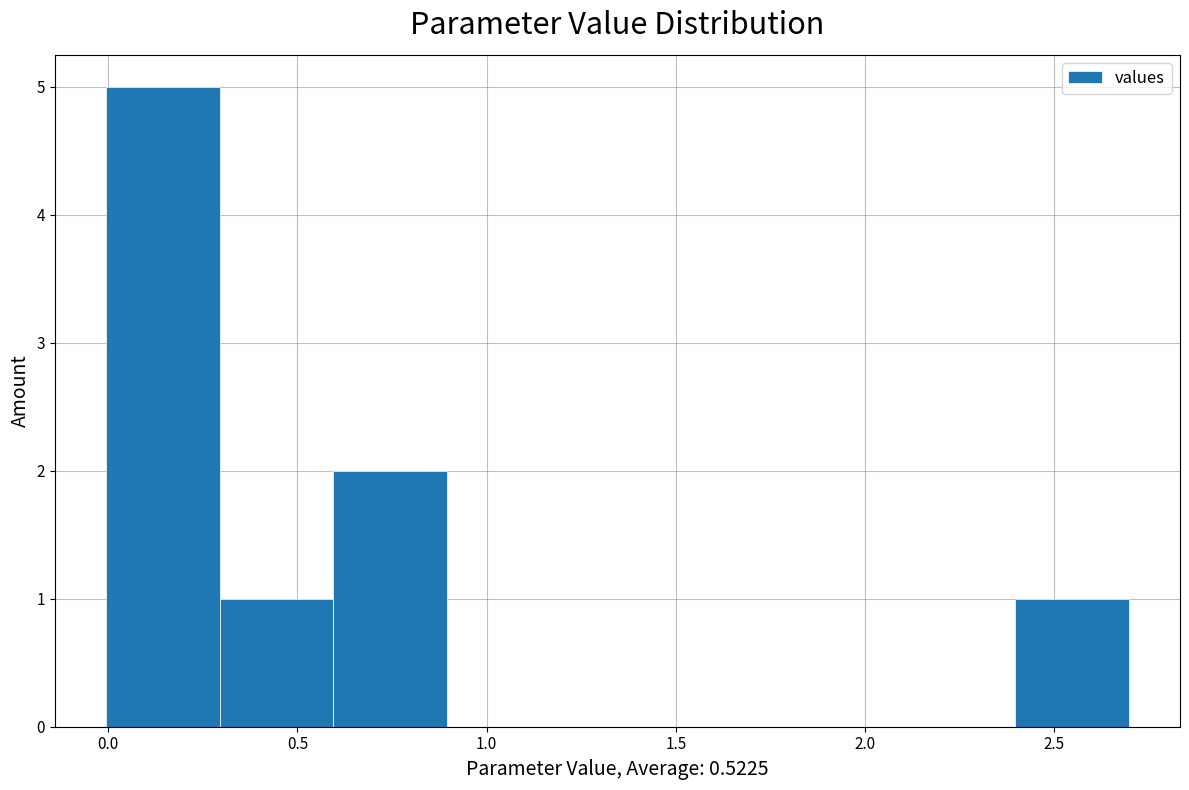

Reading left to right, transcribe this chart: for each bar, give the range it covers on the x-axis and its height. Neither the bar edges nor the heights are printed on the chart, so give them approximately, as read against the axes.

0.0 to 0.3: 5
0.3 to 0.6: 1
0.6 to 0.9: 2
0.9 to 1.2: 0
1.2 to 1.5: 0
1.5 to 1.8: 0
1.8 to 2.1: 0
2.1 to 2.4: 0
2.4 to 2.7: 1